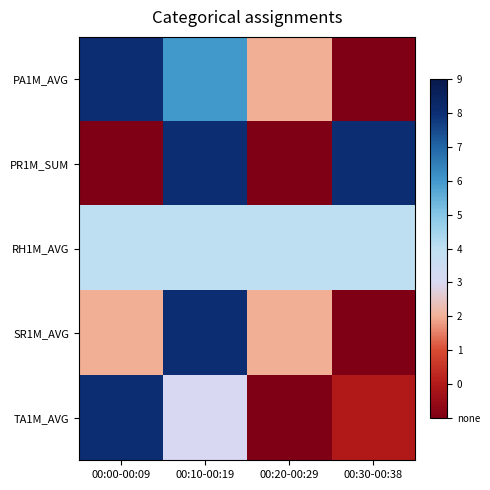

Reading right to left, what are all the values shown in this chart?

PA1M_AVG: 00:30-00:38=0	00:20-00:29=3	00:10-00:19=7	00:00-00:09=9
PR1M_SUM: 00:30-00:38=9	00:20-00:29=0	00:10-00:19=9	00:00-00:09=0
RH1M_AVG: 00:30-00:38=5	00:20-00:29=5	00:10-00:19=5	00:00-00:09=5
SR1M_AVG: 00:30-00:38=0	00:20-00:29=3	00:10-00:19=9	00:00-00:09=3
TA1M_AVG: 00:30-00:38=1	00:20-00:29=0	00:10-00:19=4	00:00-00:09=9